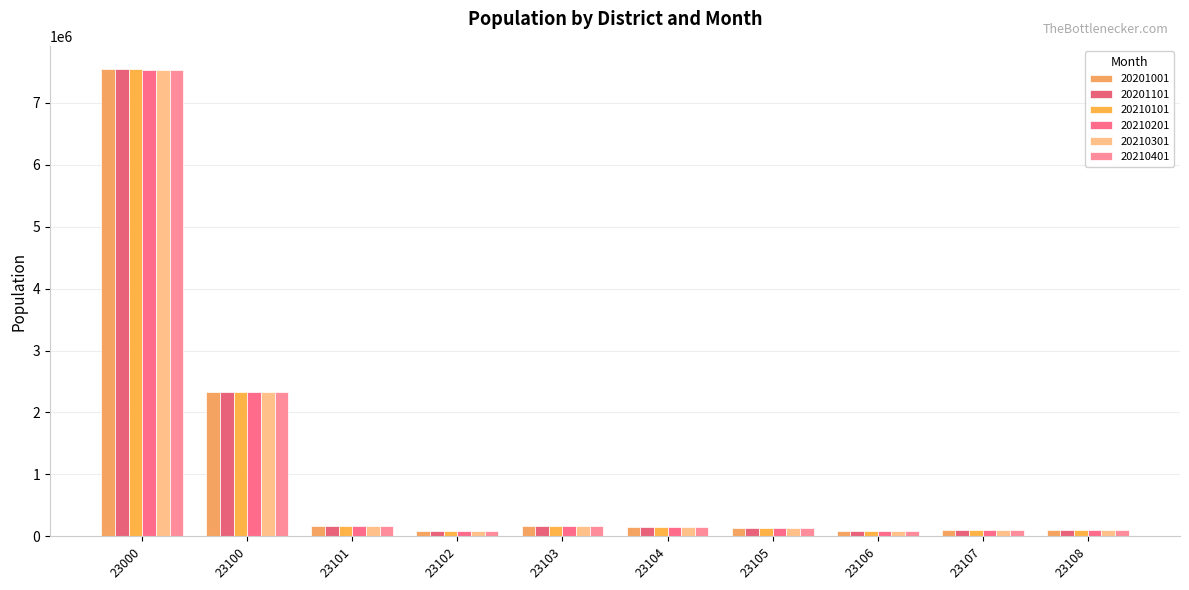

At which category does the chart reach its peak across all series?

23000